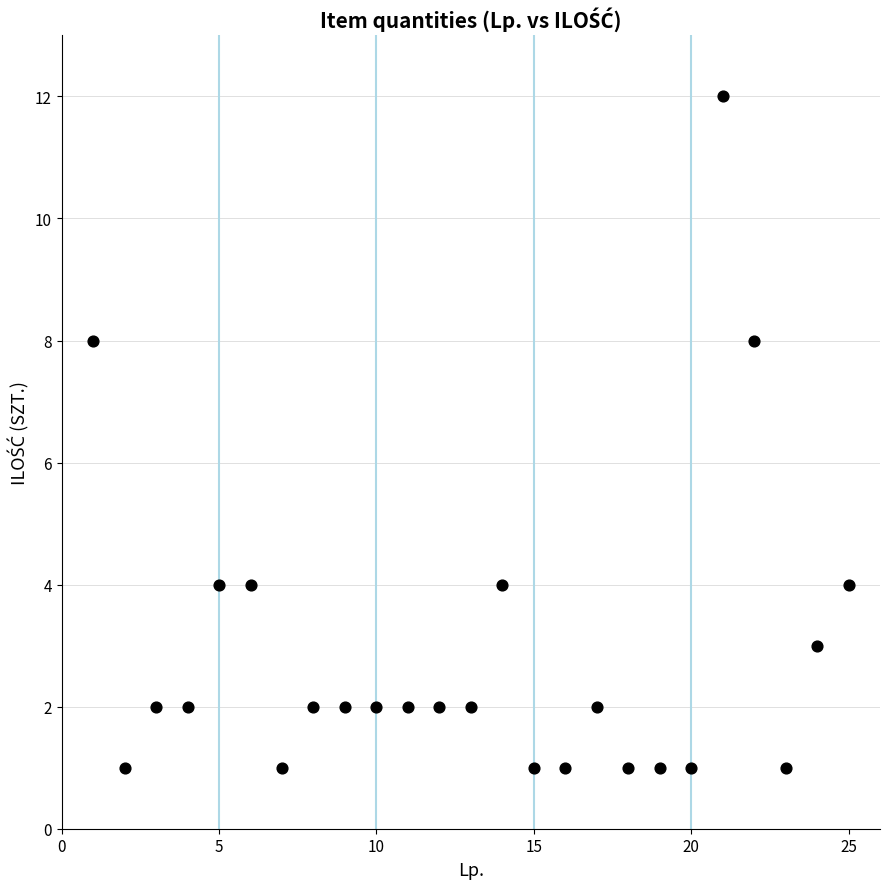

What is the range of X values (max minus min)?

24